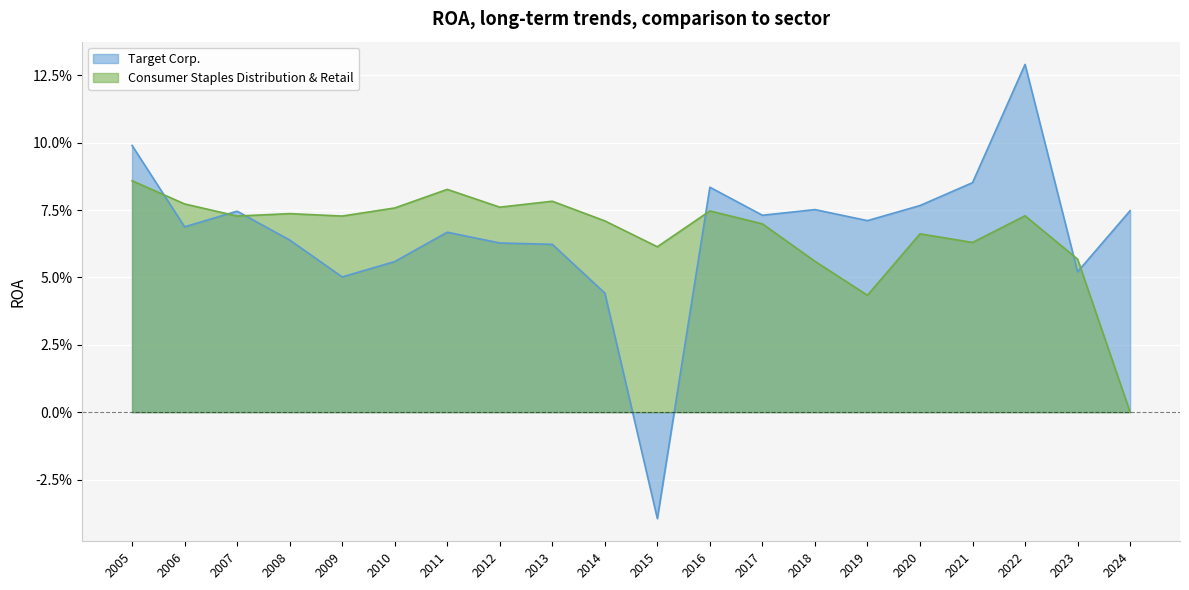

Which label corresponds to the smallest value in the chart?

2015